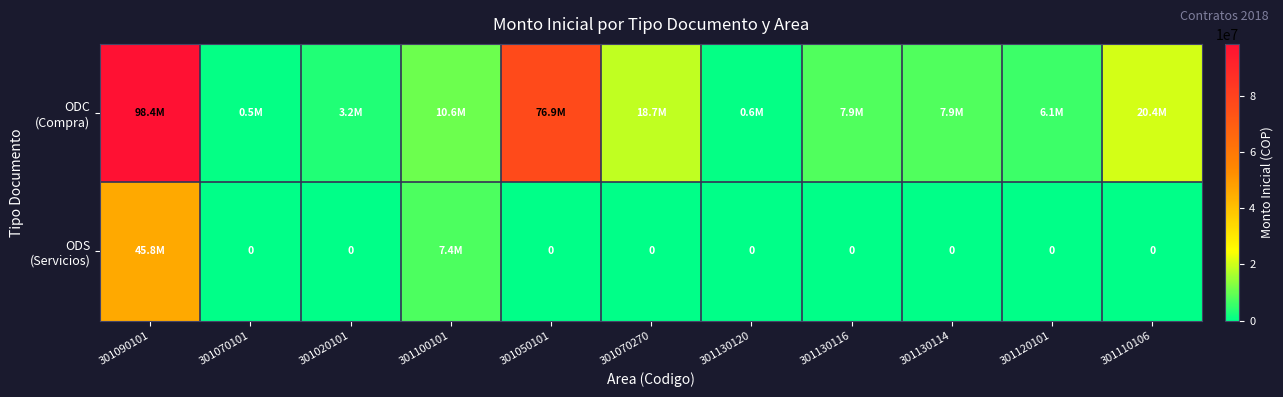

What is the lowest value of the ODC (Compra) series?

479800